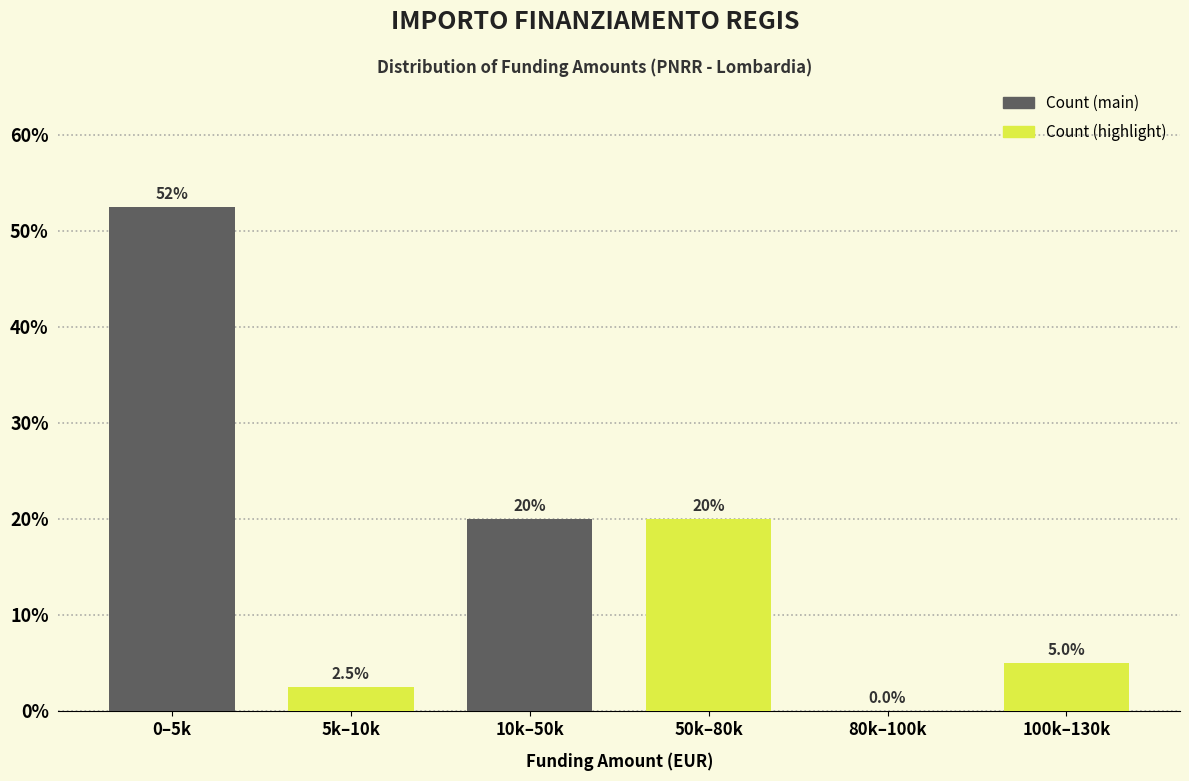

Where does the Count (main) series first go above 20?

0–5k